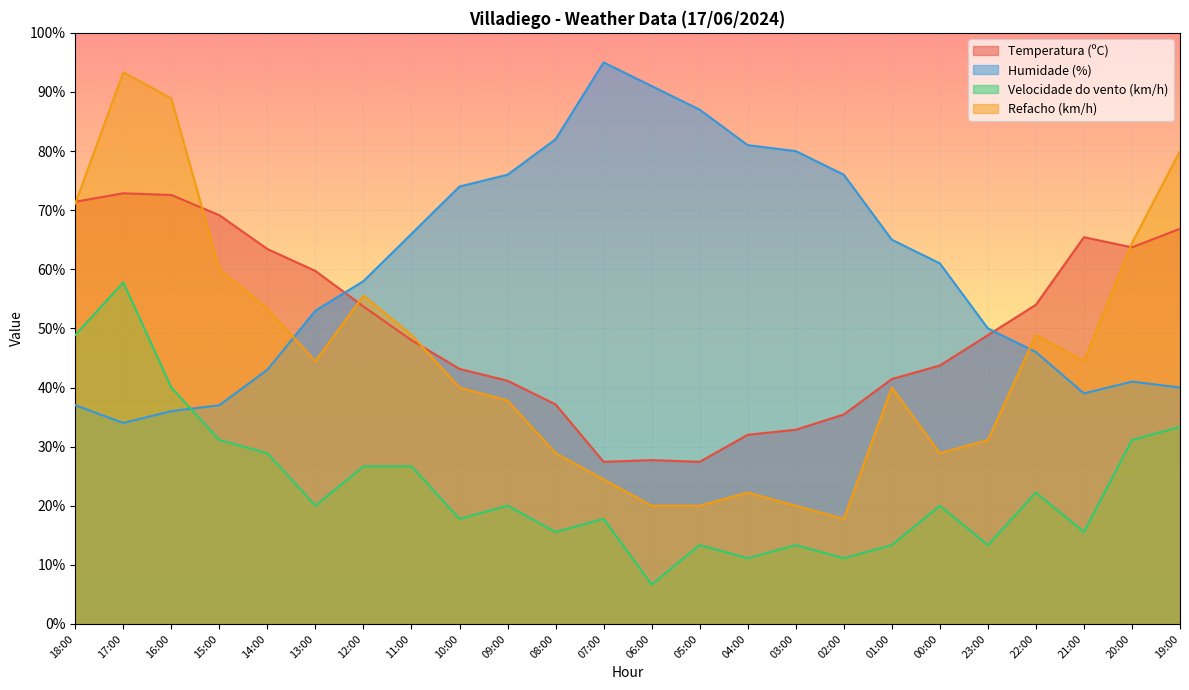

What is the sum of all Velocidade do vento (km/h) values?

555.6